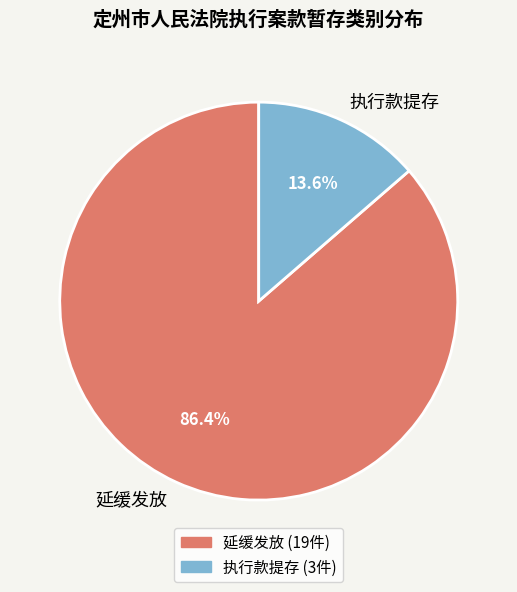

The 延缓发放 slice represents 86% of the pie. True or false?

True